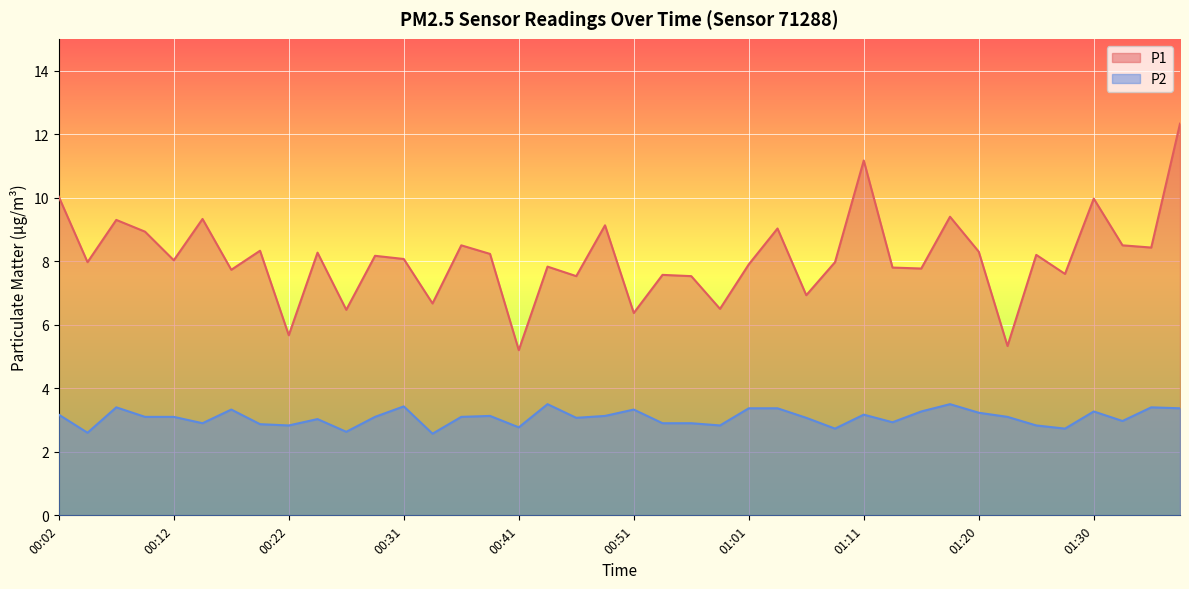

Which series has the largest total across all categories?

P1